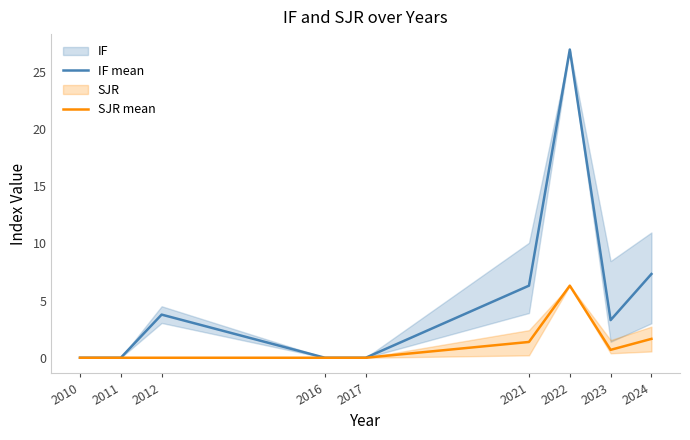

Between 2011 and 2023, which is larger?

2023